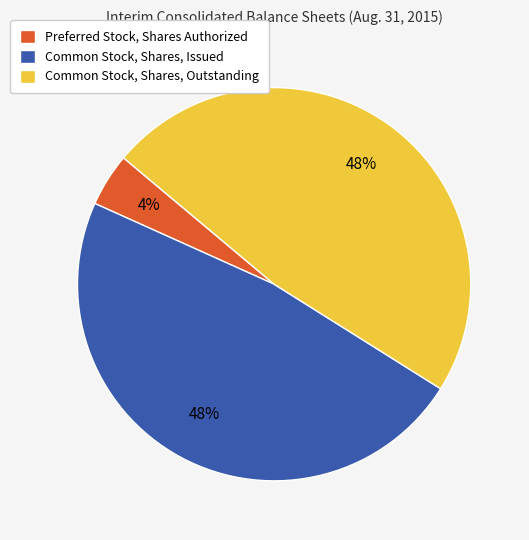

Between Common Stock, Shares, Issued and Preferred Stock, Shares Authorized, which is larger?

Common Stock, Shares, Issued